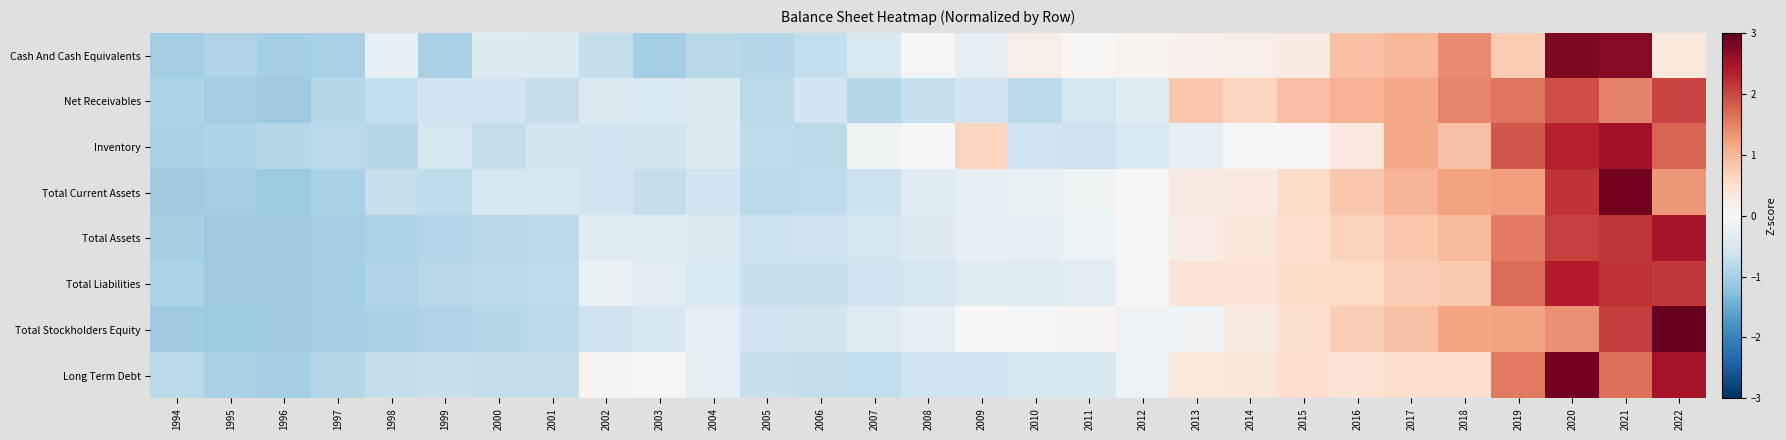

Which label corresponds to the largest value in the chart?

2022